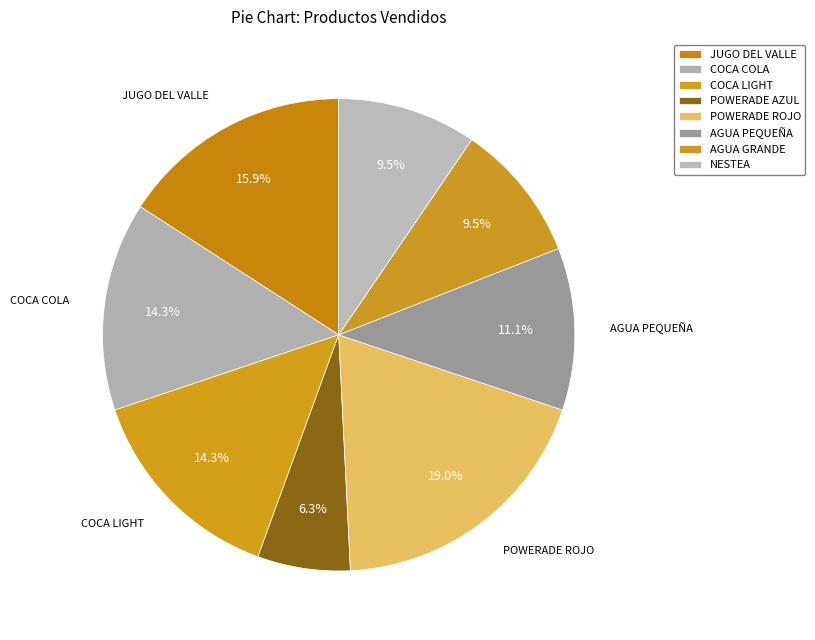

To the nearest percent, what percentage of the pie is POWERADE AZUL?

6%